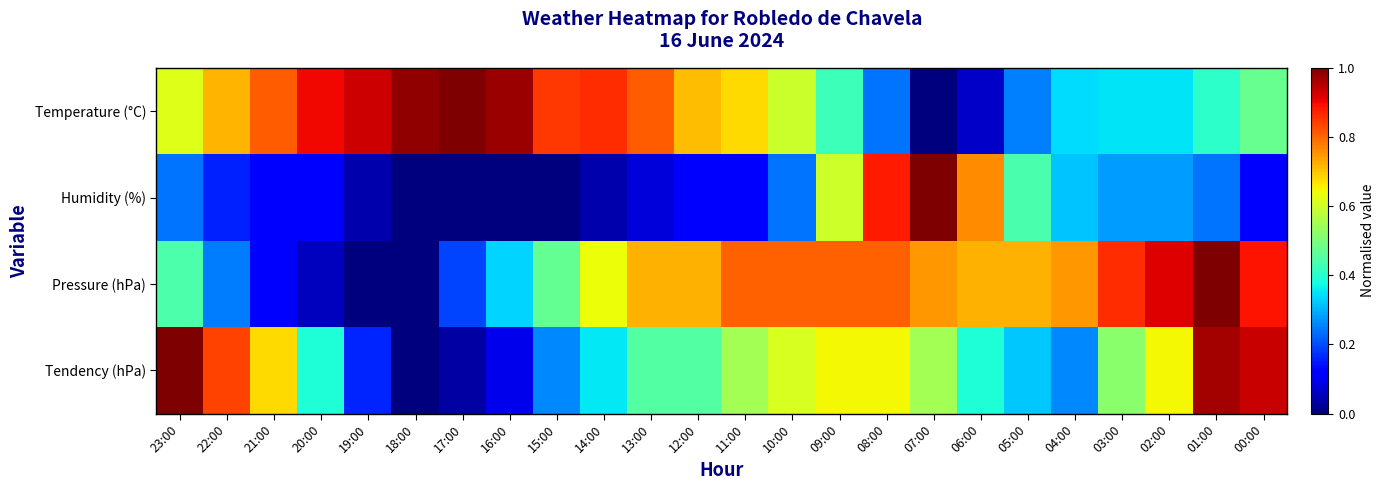

What is the spread (max minus min) of values at 01:00?

0.8